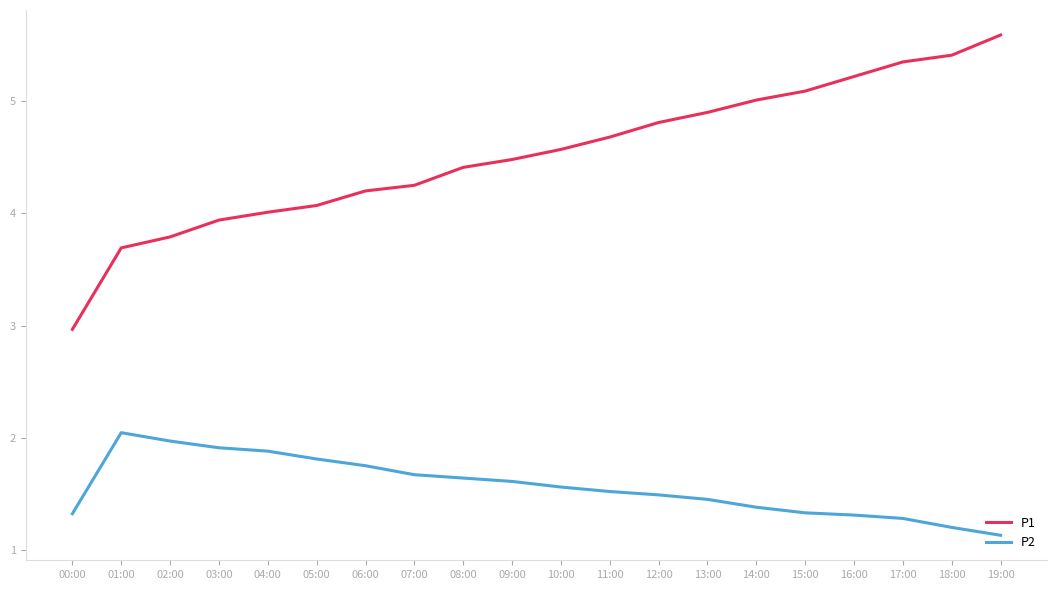

Which series has the largest total across all categories?

P1